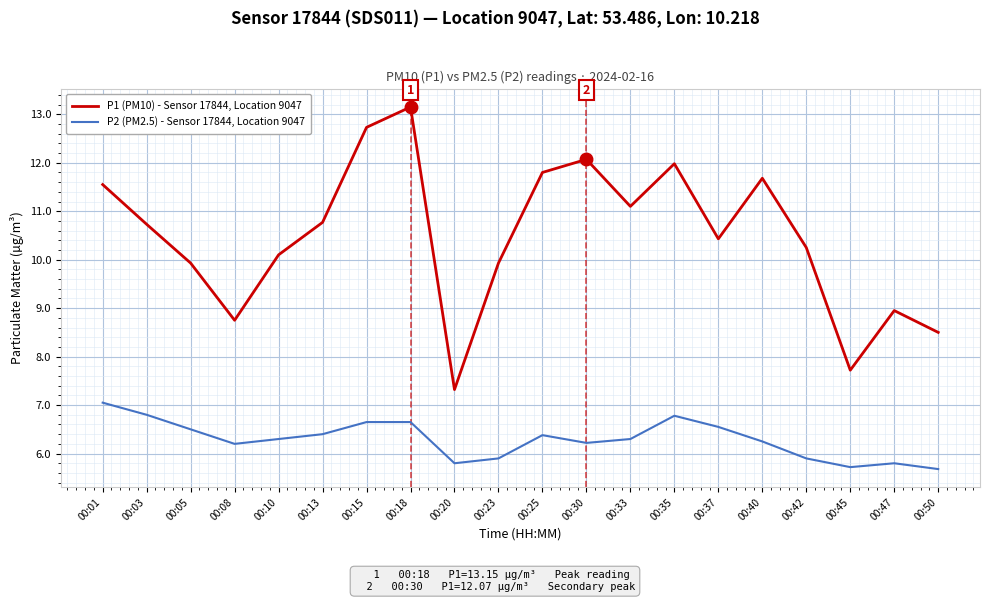

How many values in the P2 (PM2.5) - Sensor 17844, Location 9047 series are below 6?

6